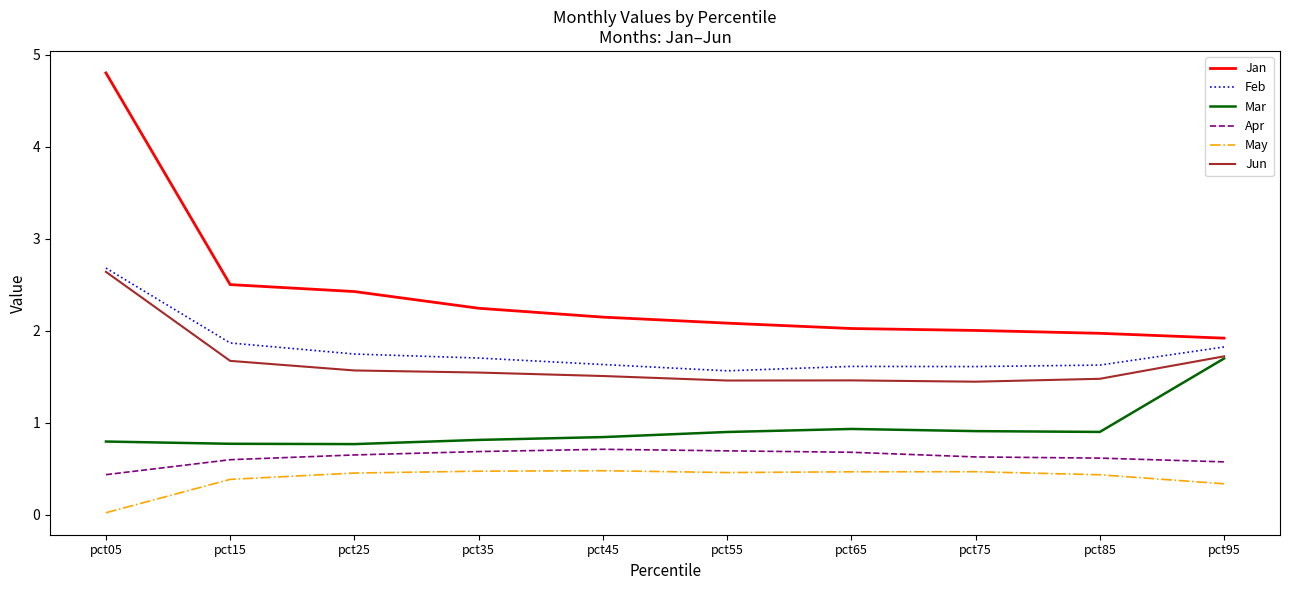

True or false: Apr and May intersect in this chart.

False